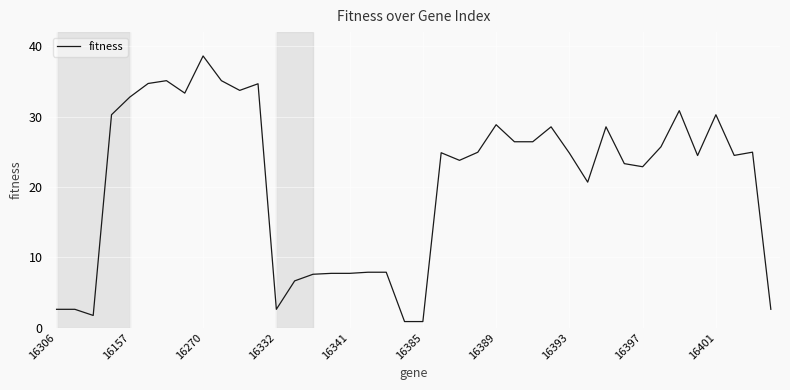

What is the greatest value displayed?

38.6